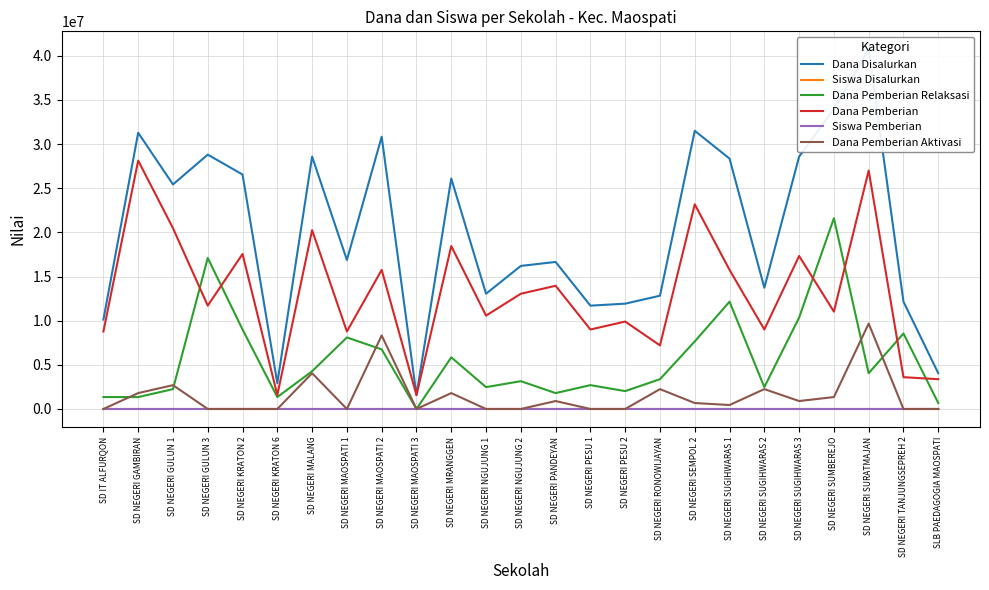

Where do Dana Pemberian and Dana Pemberian Relaksasi first cross each other?

SD NEGERI GULUN 1 and SD NEGERI GULUN 3